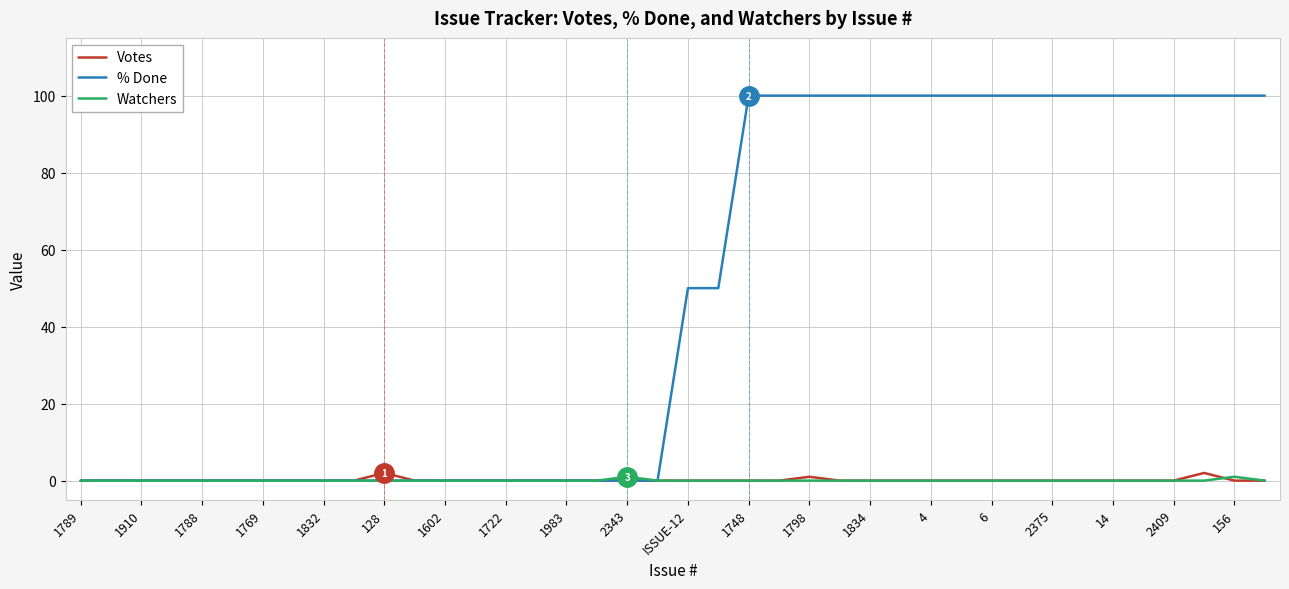

Which series has the largest range (max minus min)?

% Done